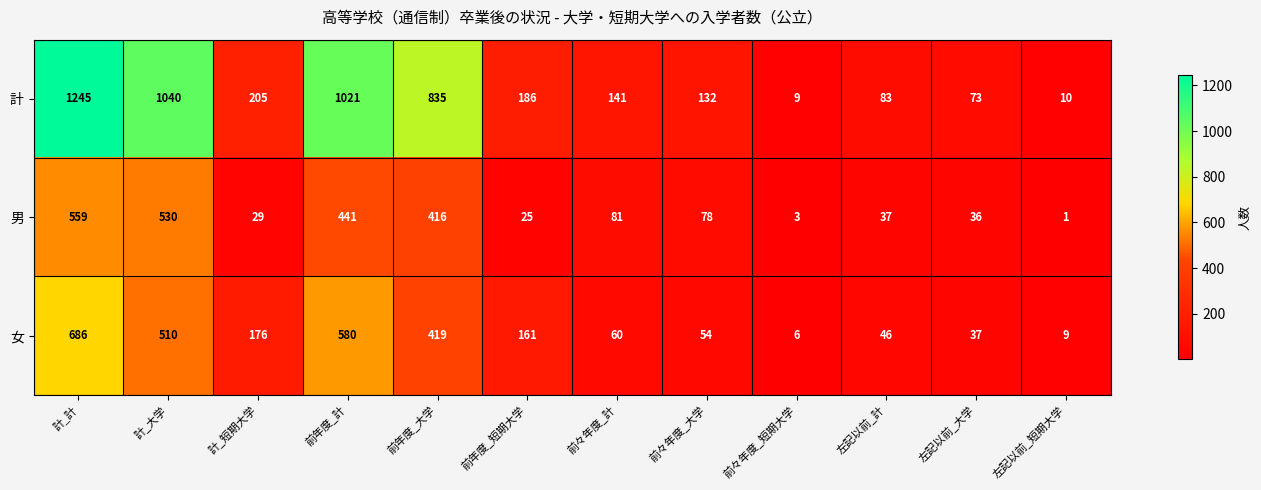

How many categories are shown in the chart?

12